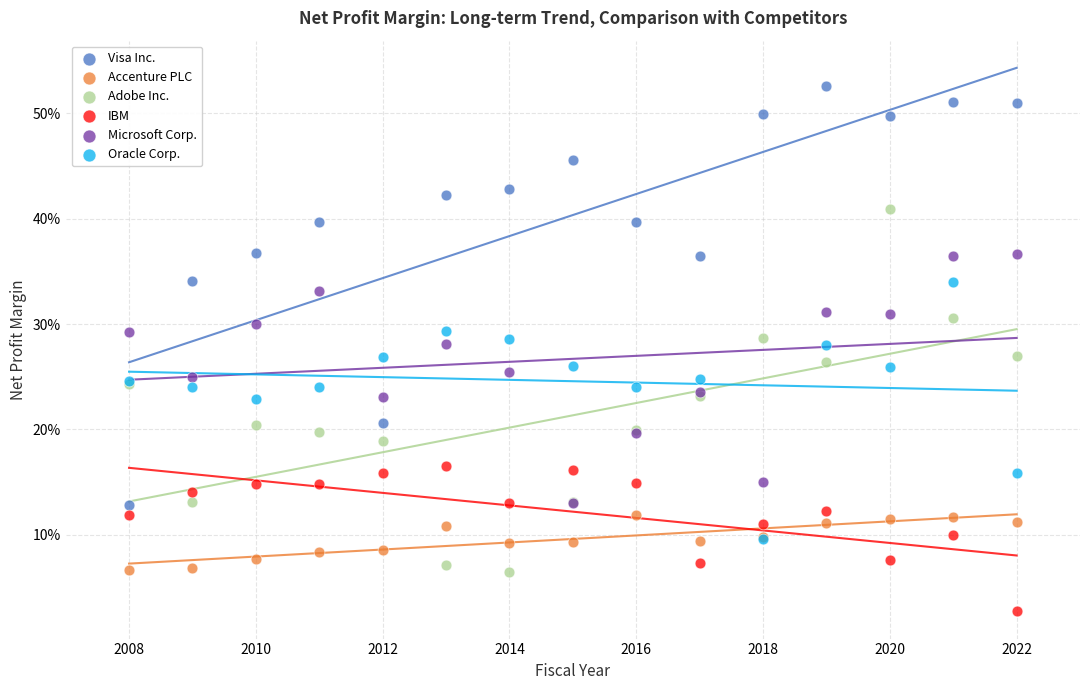

Which series reaches the maximum Y coordinate?

Visa Inc.